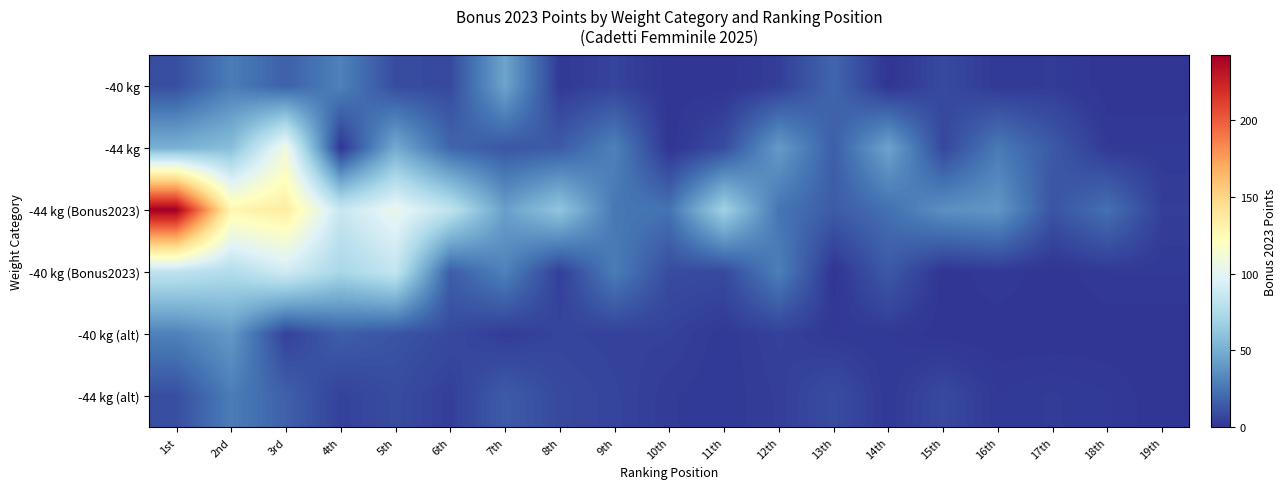

At how many categories does at least one series exceed 137?

1